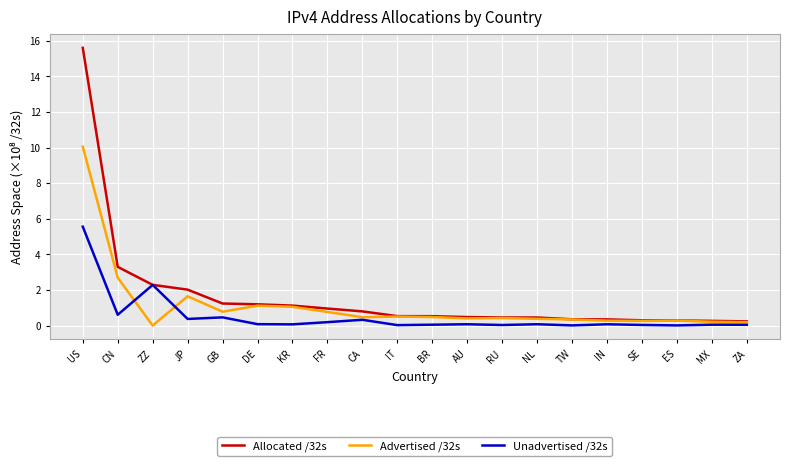

What is the minimum value for Allocated /32s?

0.2